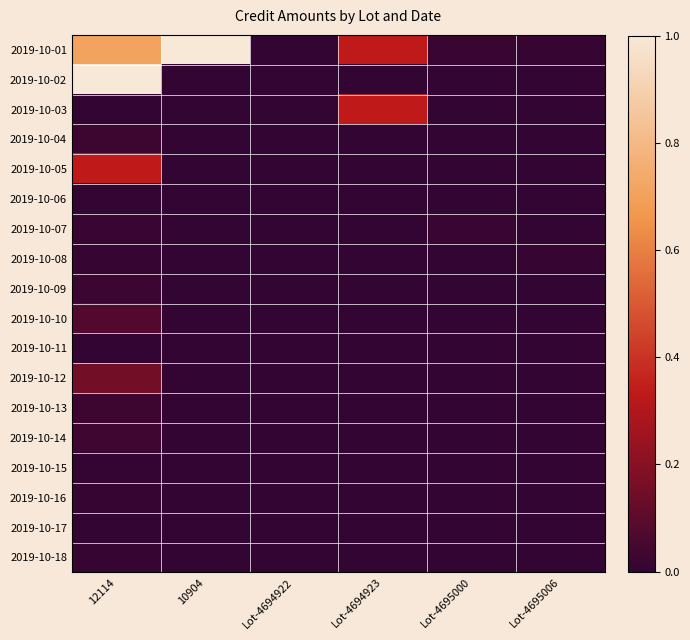

Rank the series by their maximum value, from highest to lowest.

2019-10-01, 2019-10-02, 2019-10-03, 2019-10-05, 2019-10-12, 2019-10-10, 2019-10-14, 2019-10-04, 2019-10-13, 2019-10-09, 2019-10-07, 2019-10-08, 2019-10-18, 2019-10-16, 2019-10-15, 2019-10-11, 2019-10-06, 2019-10-17